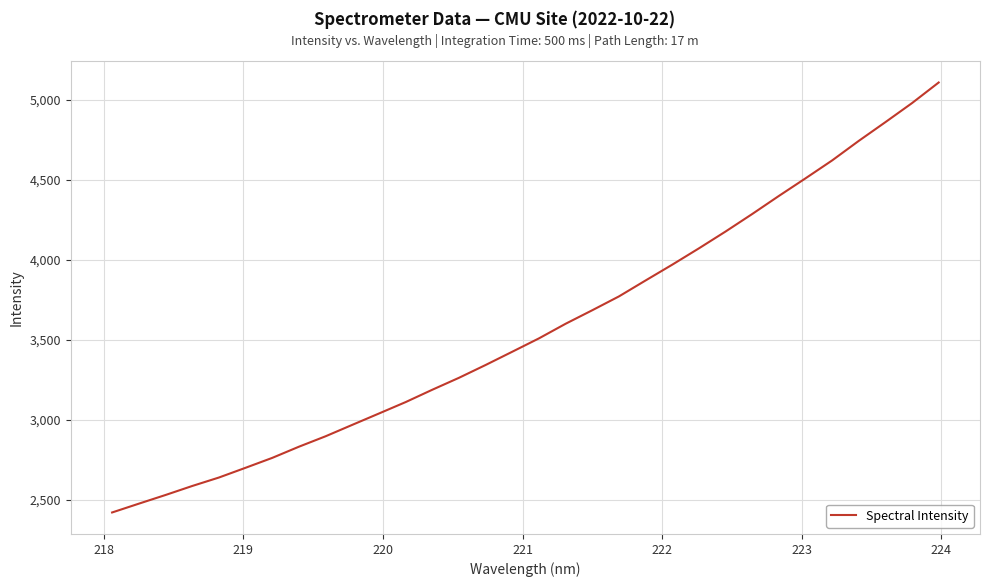

What is the difference between the maximum and minimum values?

2685.7